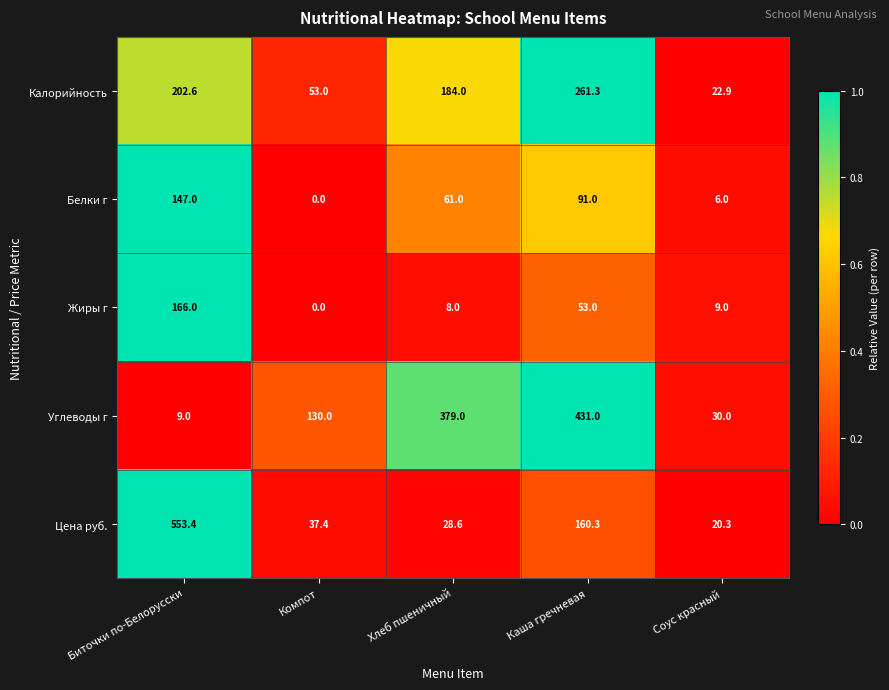

Which series has the widest spread of values?

Цена руб.